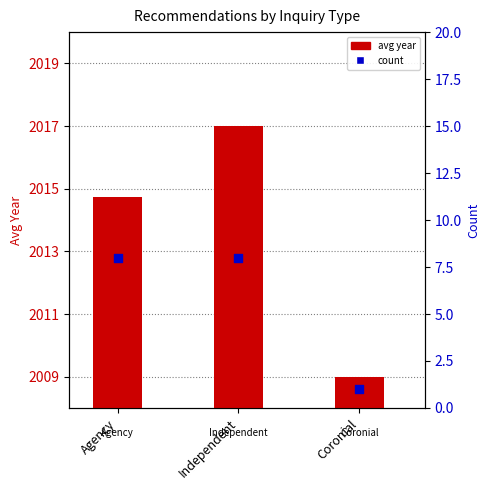

Is the value of avg year at Agency greater than the value of count at Coronial?

Yes